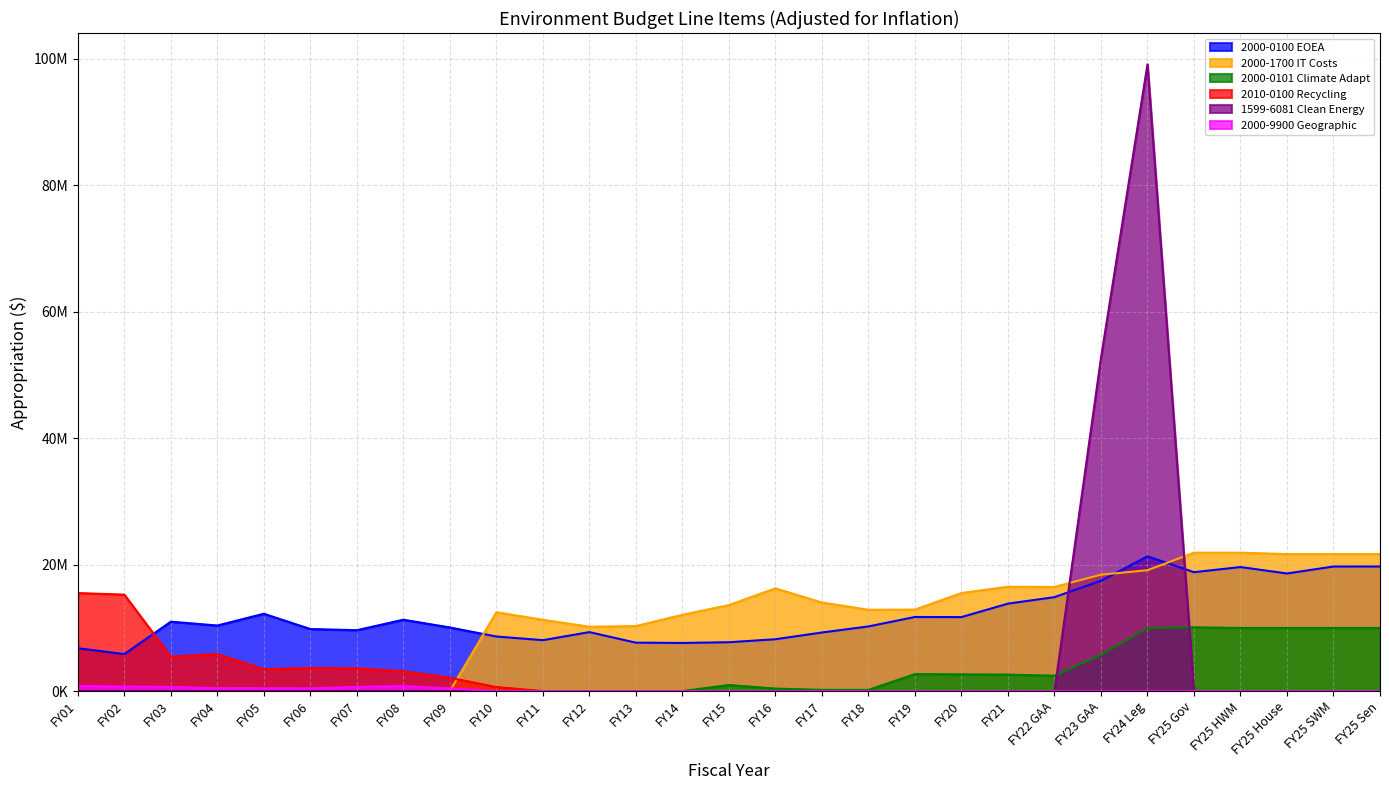

What is the approximate value of 2010-0100 Recycling at FY05?

3454969